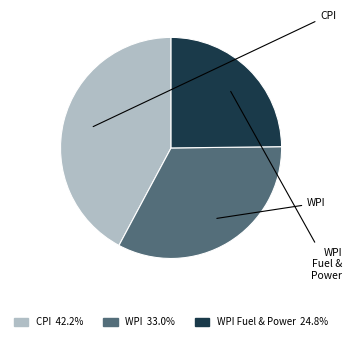

Does any single category account for the majority?

No